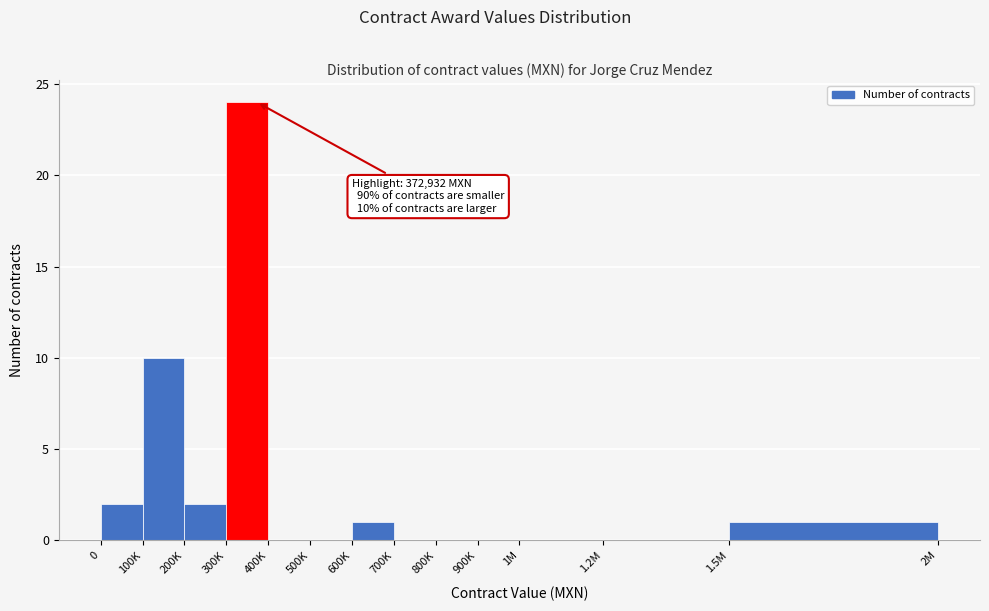

Reading right to left, extract all data points from this chart.

1.5M=1	1.2M=0	1M=0	900K=0	800K=0	700K=0	600K=1	500K=0	400K=0	300K=24	200K=2	100K=10	0=2